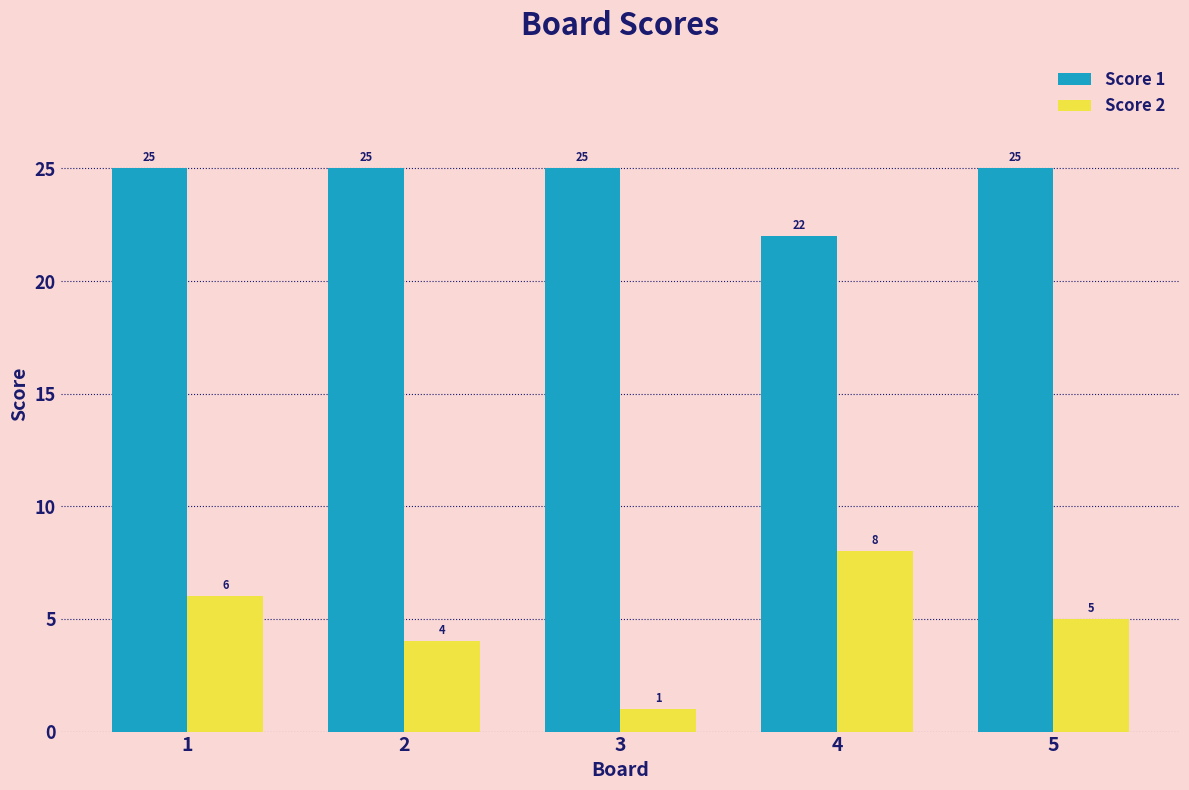

True or false: Score 1 has a value of 25 at 5.

True